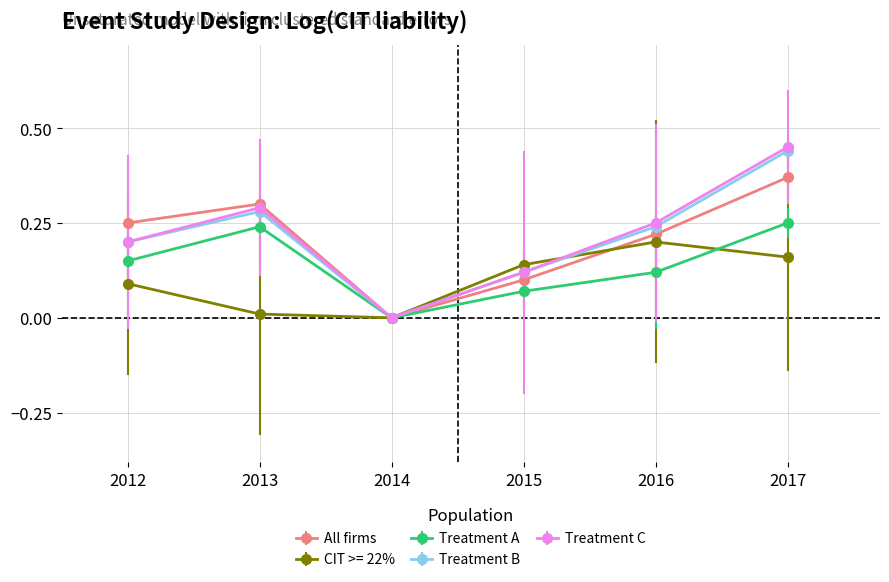

What are all the series names shown in the legend?

All firms, CIT >= 22%, Treatment A, Treatment B, Treatment C